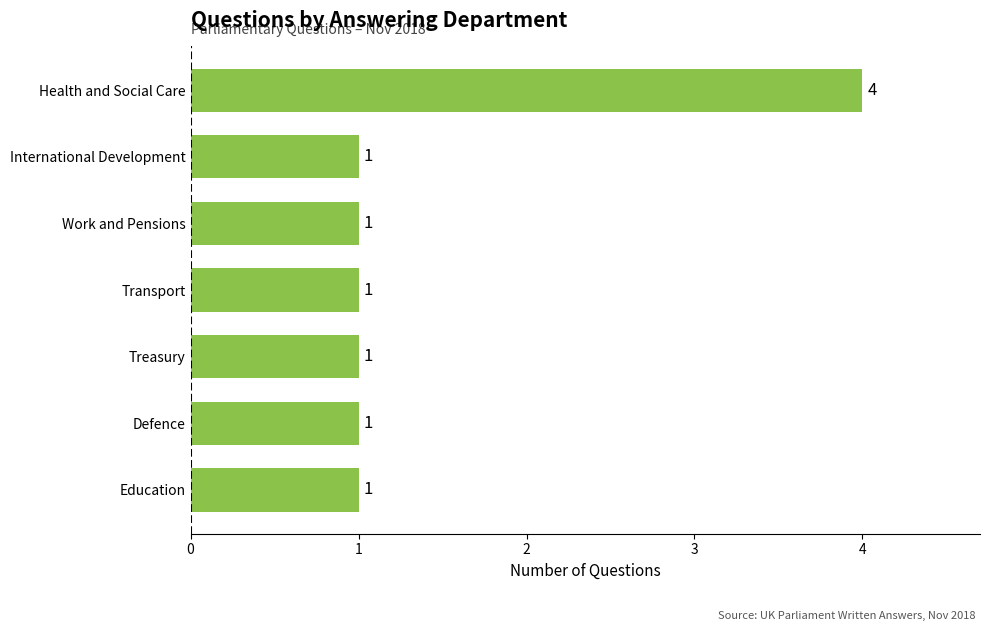

Count the values in the range 1 to 2.

6